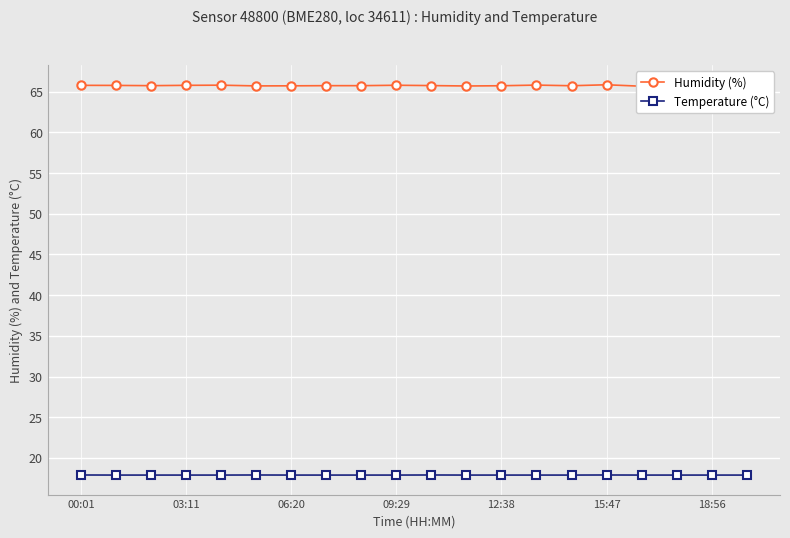

True or false: Temperature (°C) has a value of 30.7 at 18:56.

False